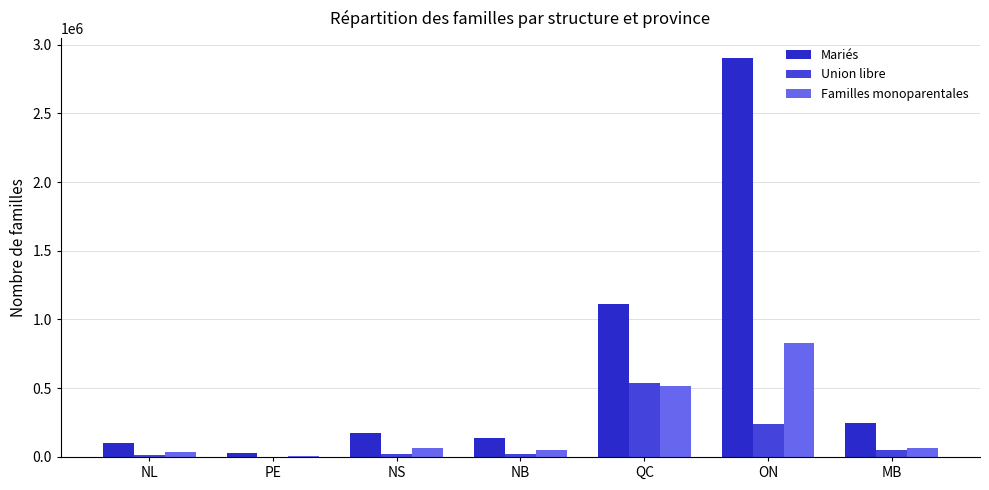

Between PE and MB, which series saw the biggest shift?

Mariés